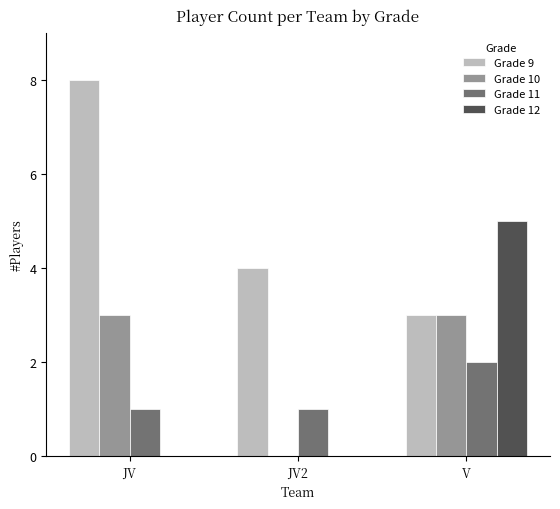

What is the spread (max minus min) of values at V?

3